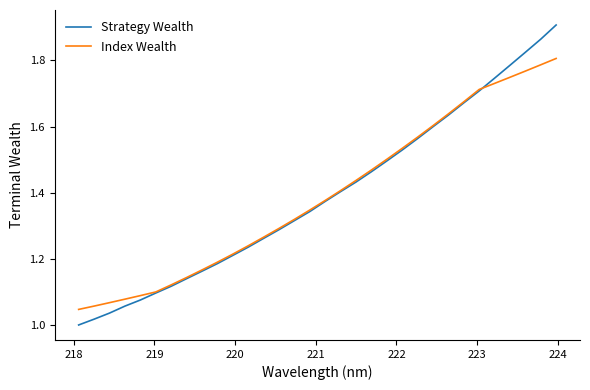

Which series has the widest spread of values?

Strategy Wealth